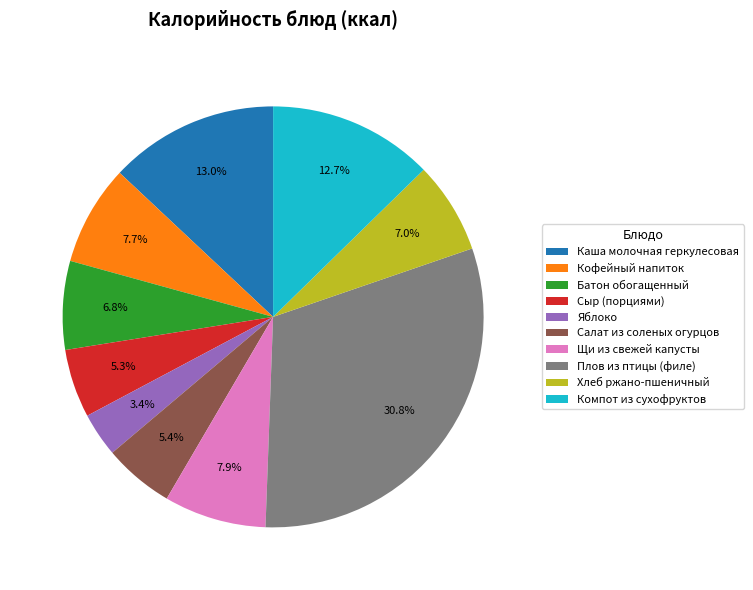

Between Каша молочная геркулесовая and Щи из свежей капусты, which is larger?

Каша молочная геркулесовая